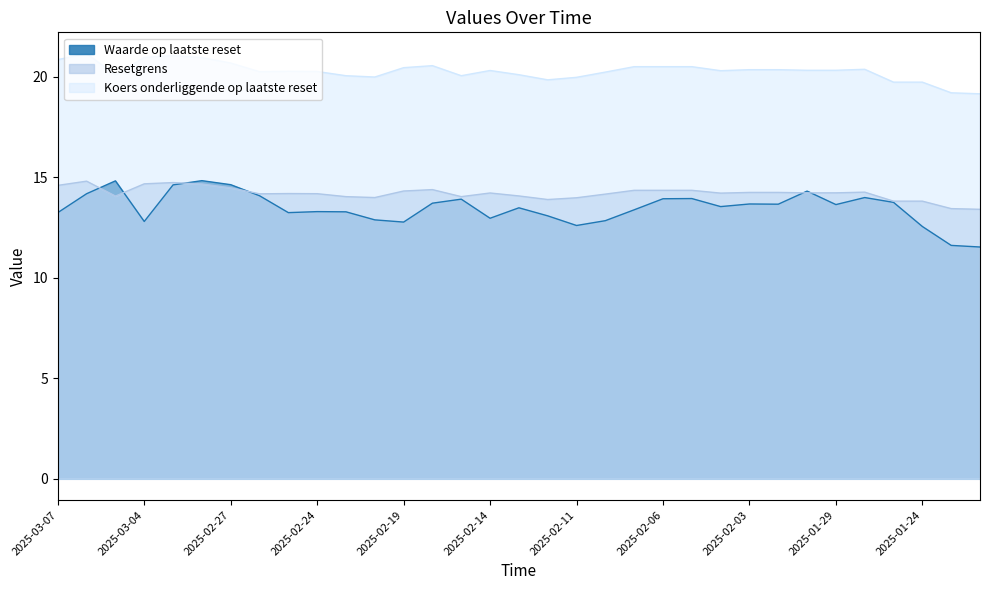

What is the difference between the maximum and minimum values in the Koers onderliggende op laatste reset series?

2.0